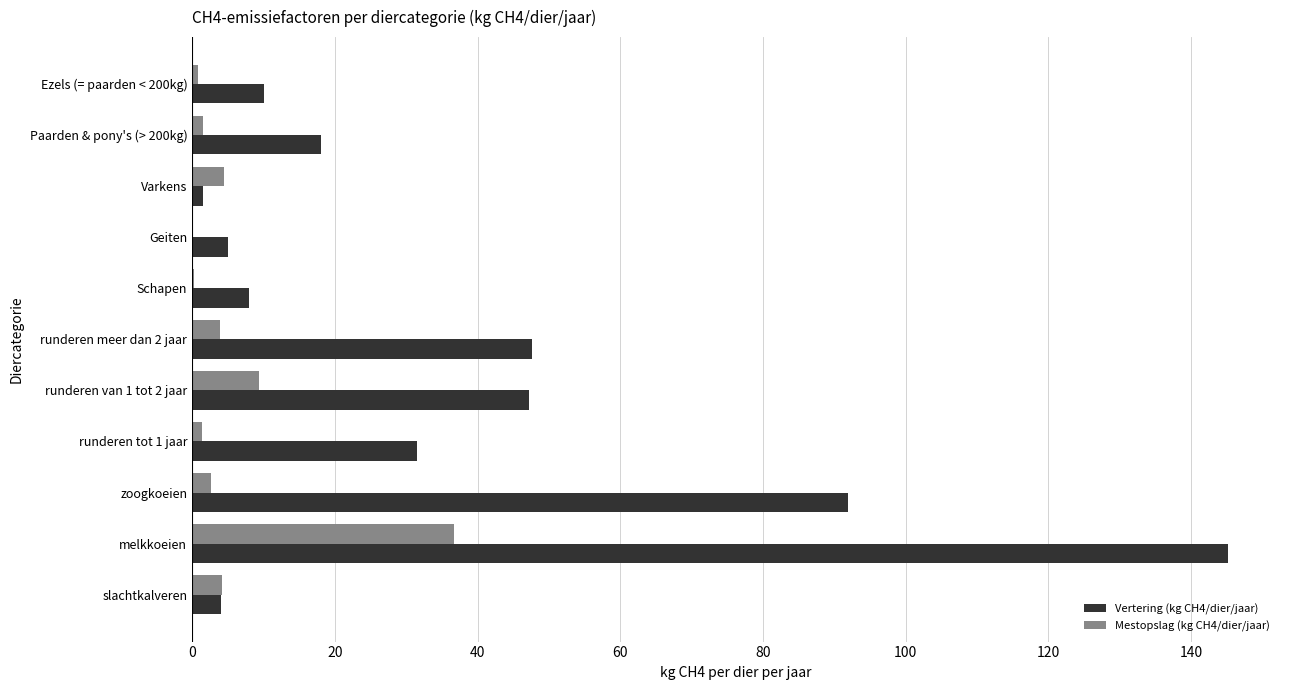

At which category is the sum across all series the highest?

melkkoeien